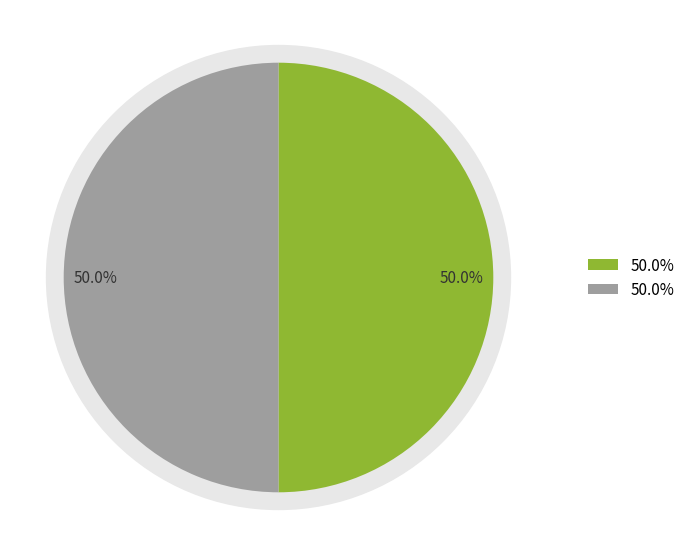

Is the sum of трубн рычаж кл КТР №0 (3/4") and трубн рычаж кл КТР №1 (1") greater than half?

Yes